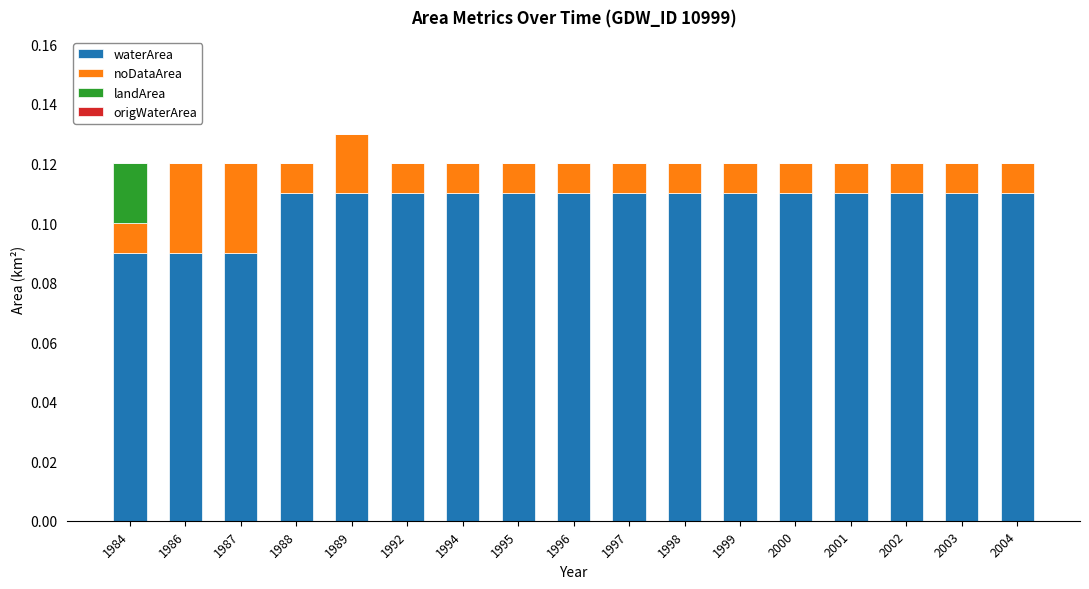

Is it true that waterArea equals 0.0 at 1986?

False